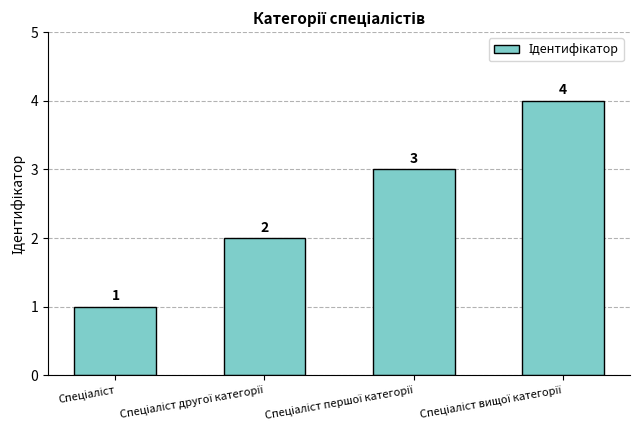

Count the values in the range 2 to 4.

3